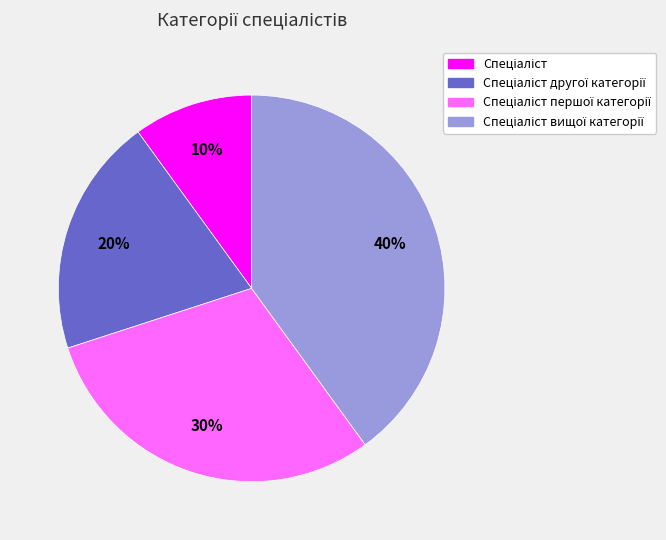

To the nearest percent, what is the average slice percentage?

25%